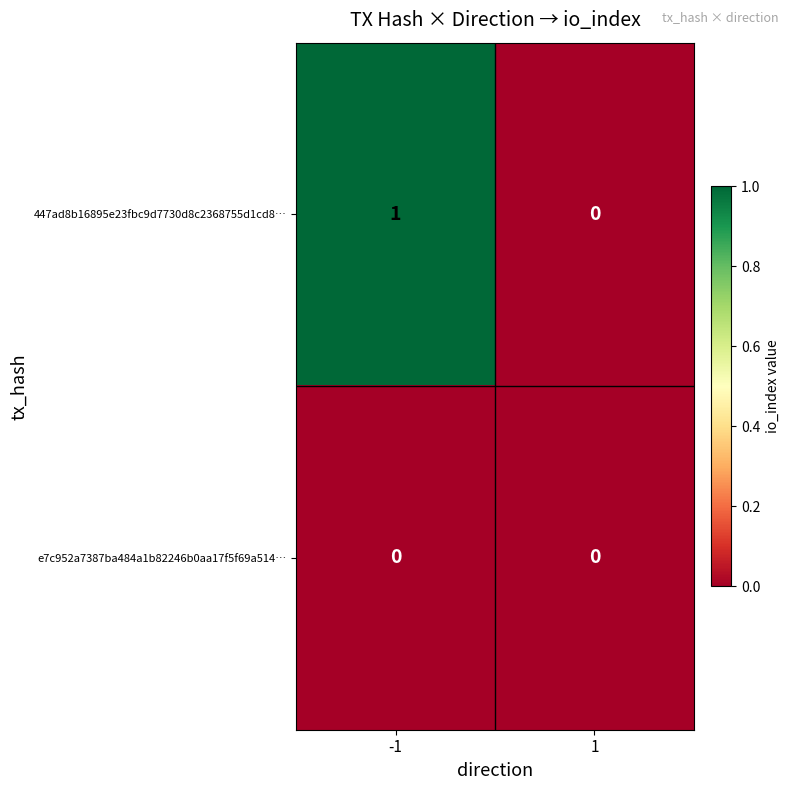

Rank the series at -1 from lowest to highest value.

e7c952a7387ba484a1b82246b0aa17f5f69a514…, 447ad8b16895e23fbc9d7730d8c2368755d1cd8…